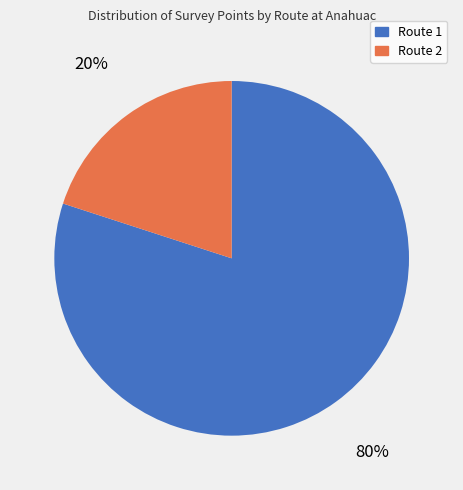

To the nearest percent, what percentage of the pie is Route 1?

80%